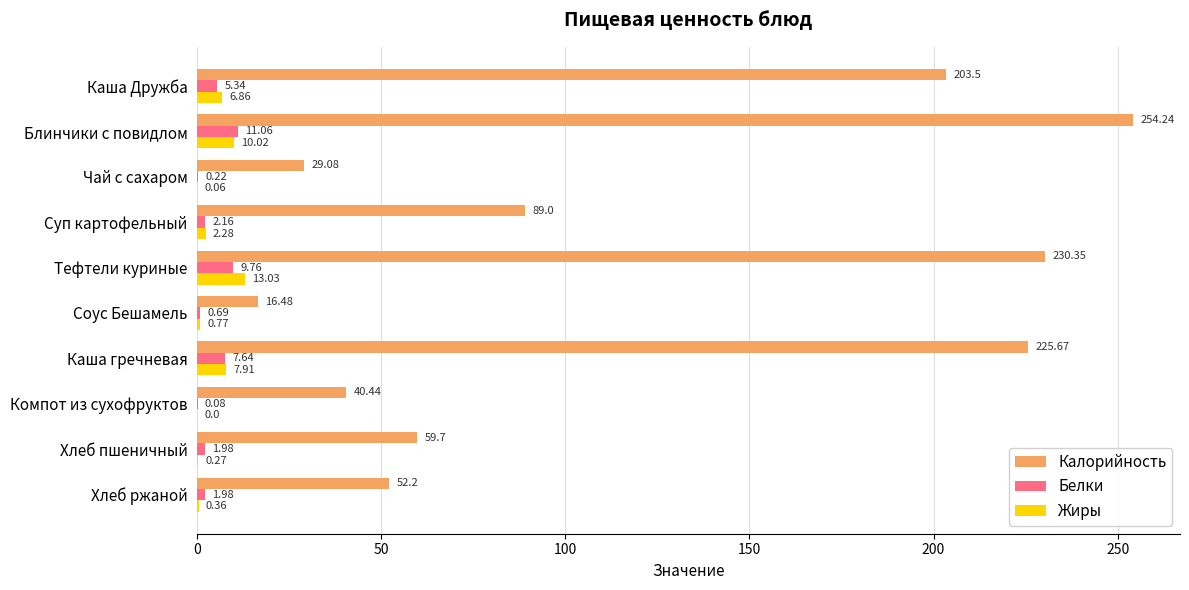

Which label corresponds to the largest value in the chart?

Блинчики с повидлом